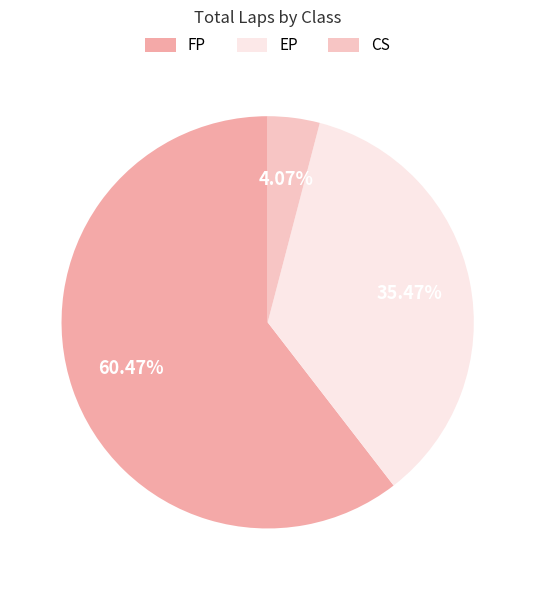

Is FP the majority of the pie?

Yes